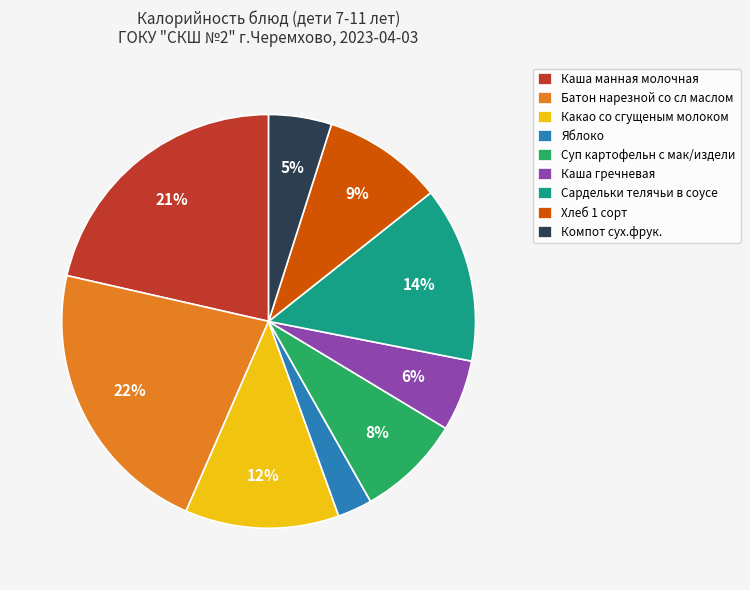

Which slice is the smallest?

Яблоко